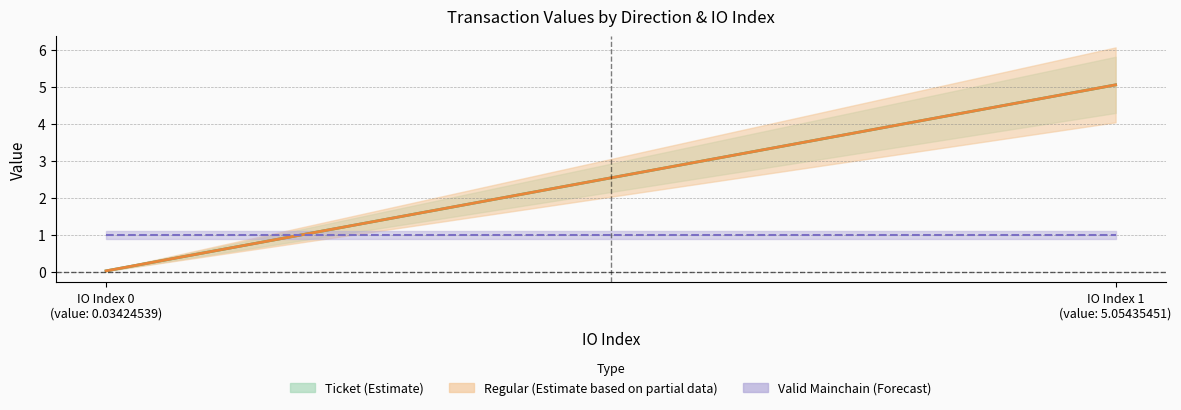

What is the difference between the maximum and minimum values in the io_index series?

1.0